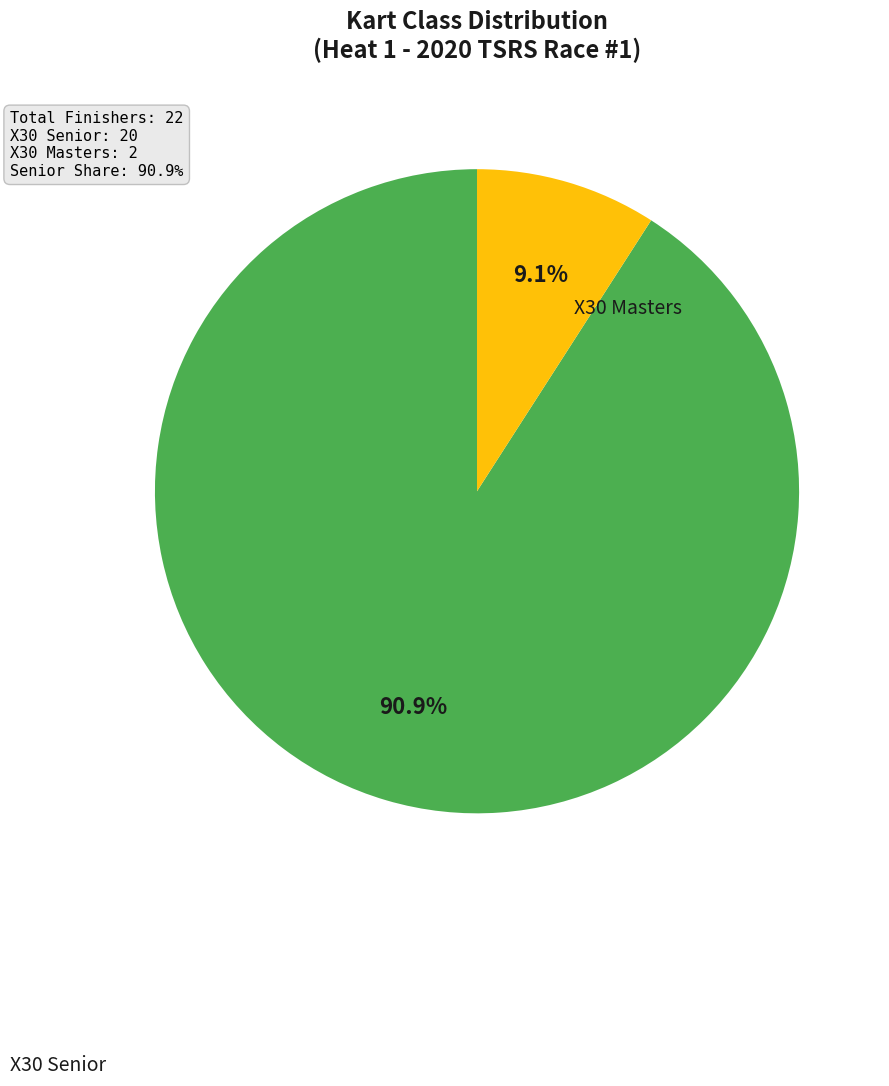

Is there a majority slice in this chart?

Yes